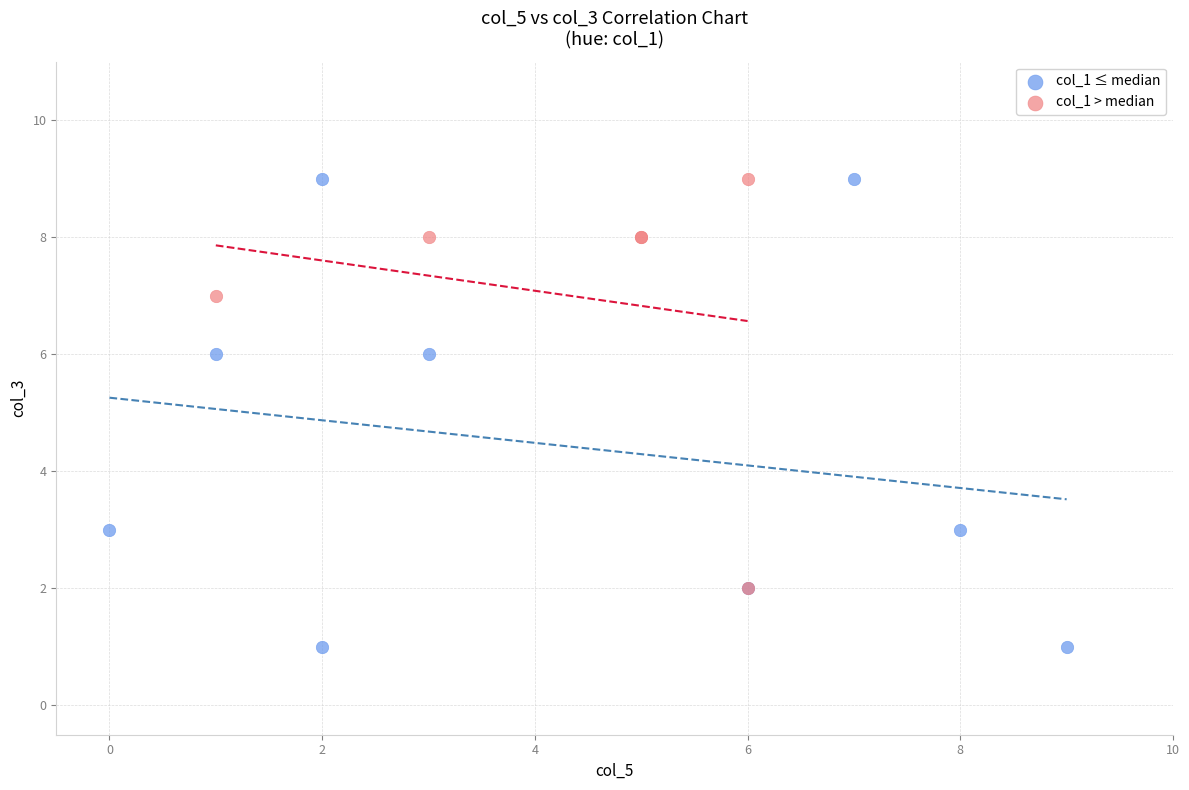

Which series has the widest spread of Y values?

col_1 ≤ median